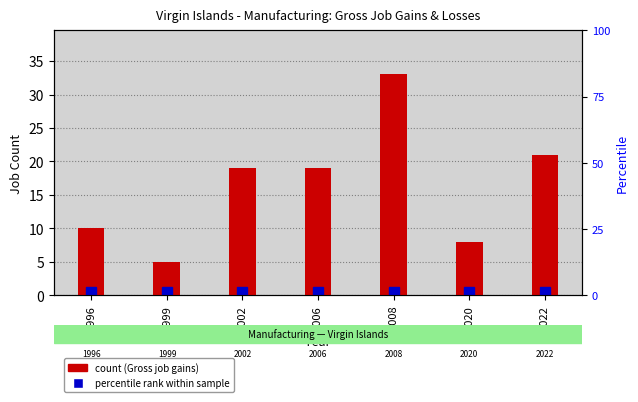

What is the difference between the values at 2022 and 2020?

13